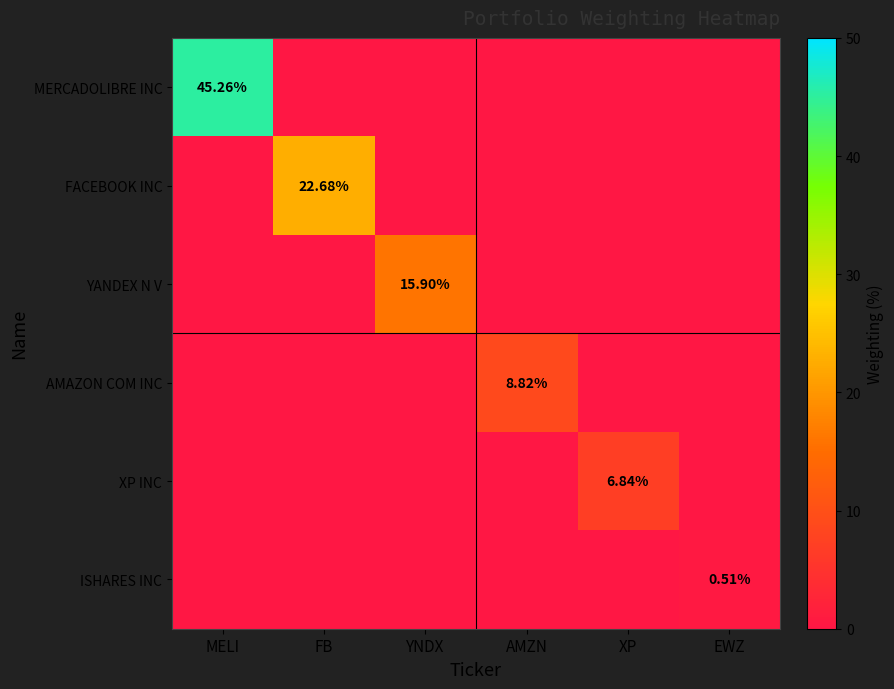

Which series has the largest total across all categories?

MERCADOLIBRE INC